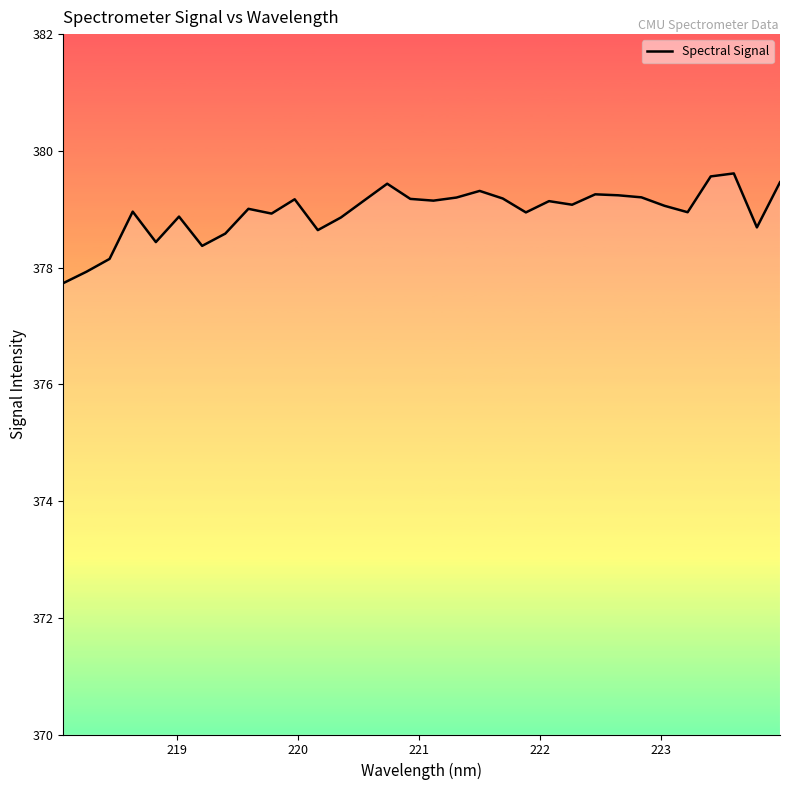

What is the maximum value shown in the chart?

379.6